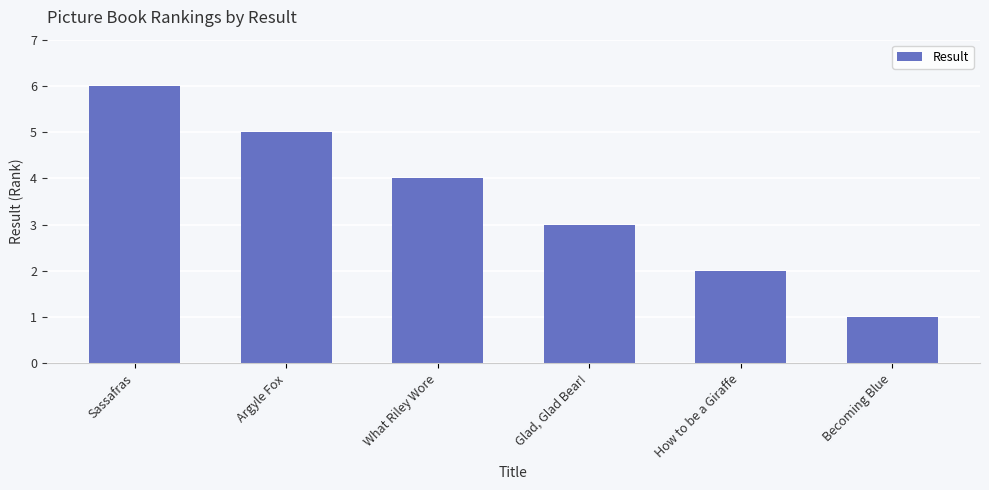

What is the value of the 5th bar from the left?

2